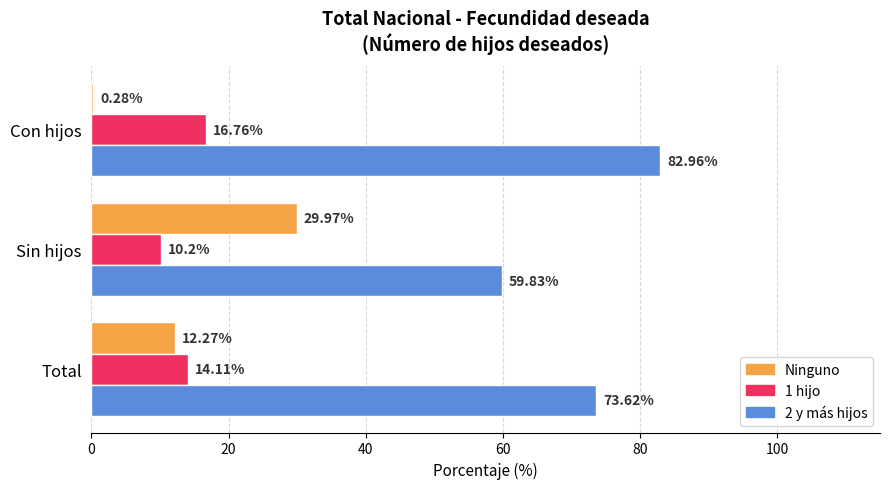

Which label corresponds to the largest value in the chart?

Con hijos